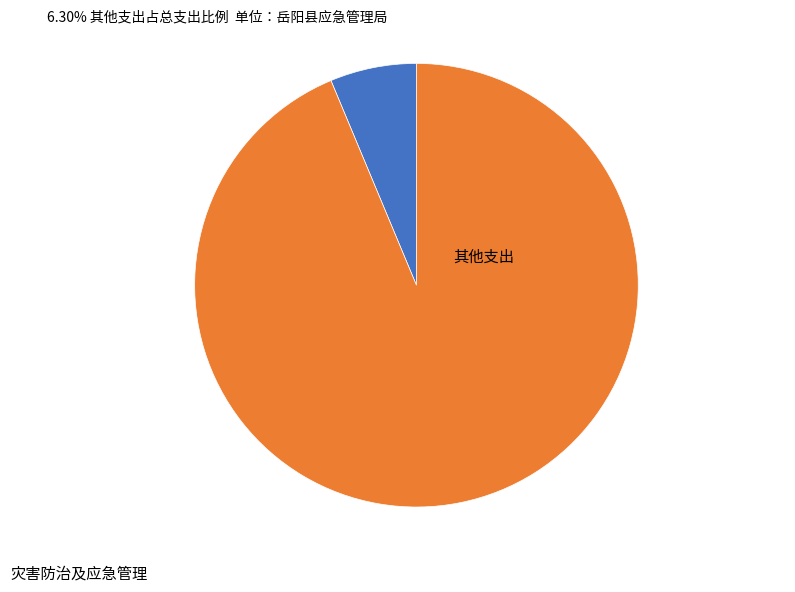

Is there a majority slice in this chart?

Yes